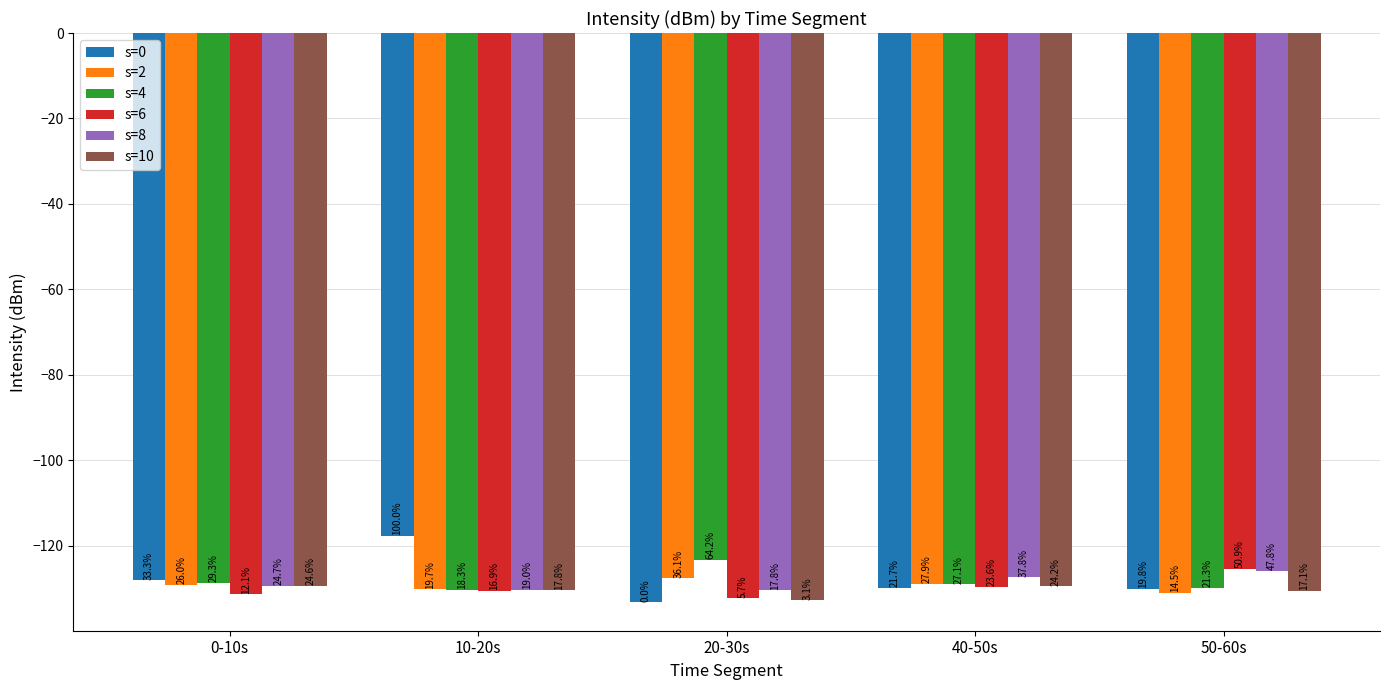

What value does the s=0 series have at 50-60s?

-130.1